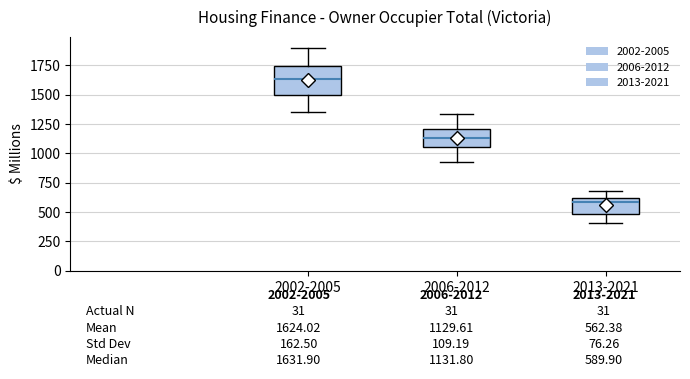

Which box's median line is the highest?

2002-2005